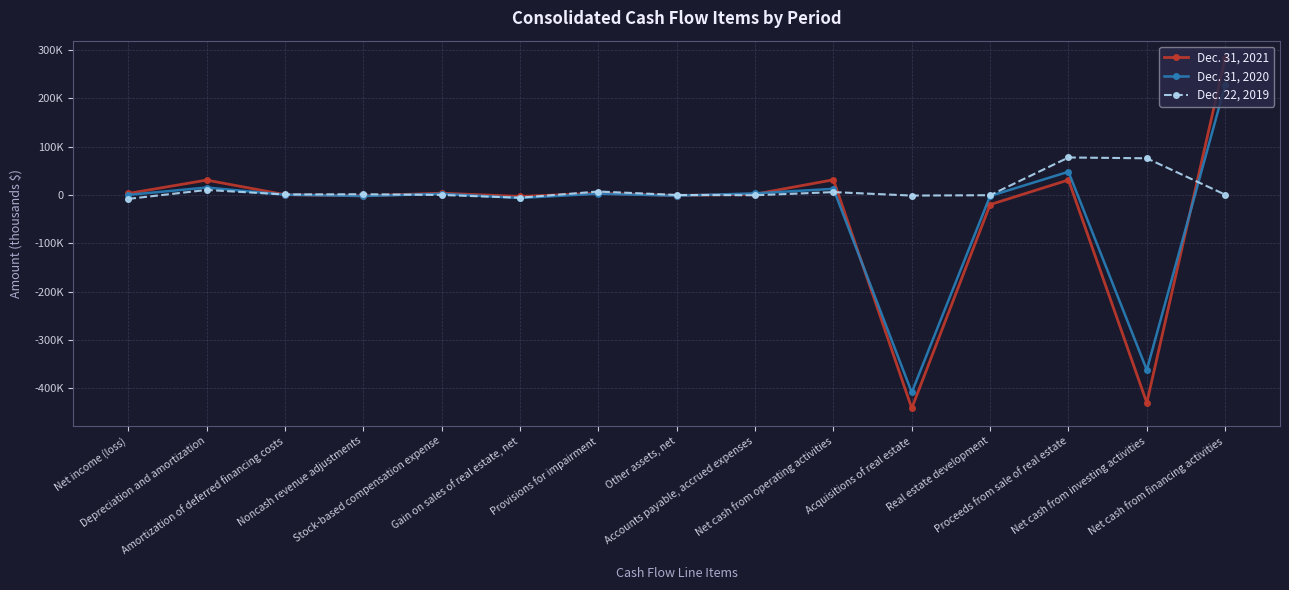

True or false: Dec. 31, 2021 and Dec. 22, 2019 cross at least once.

True